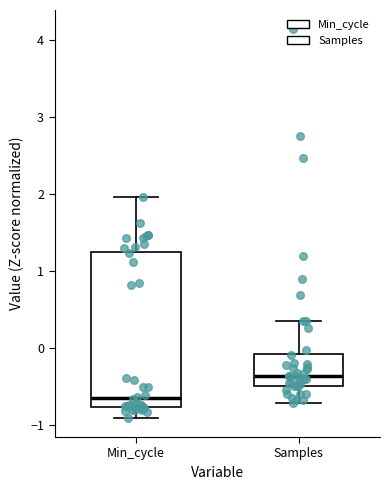

Reading left to right, read every box against the y-axis: the position of its median line, the range the box covers, and the ends of its whiskers. The values are not printed on the chart, so give them approximately, as read against the axis.

Min_cycle: median -0.7, box -0.8 to 1.2, whiskers -0.9 to 2.0
Samples: median -0.4, box -0.5 to -0.1, whiskers -0.7 to 0.3